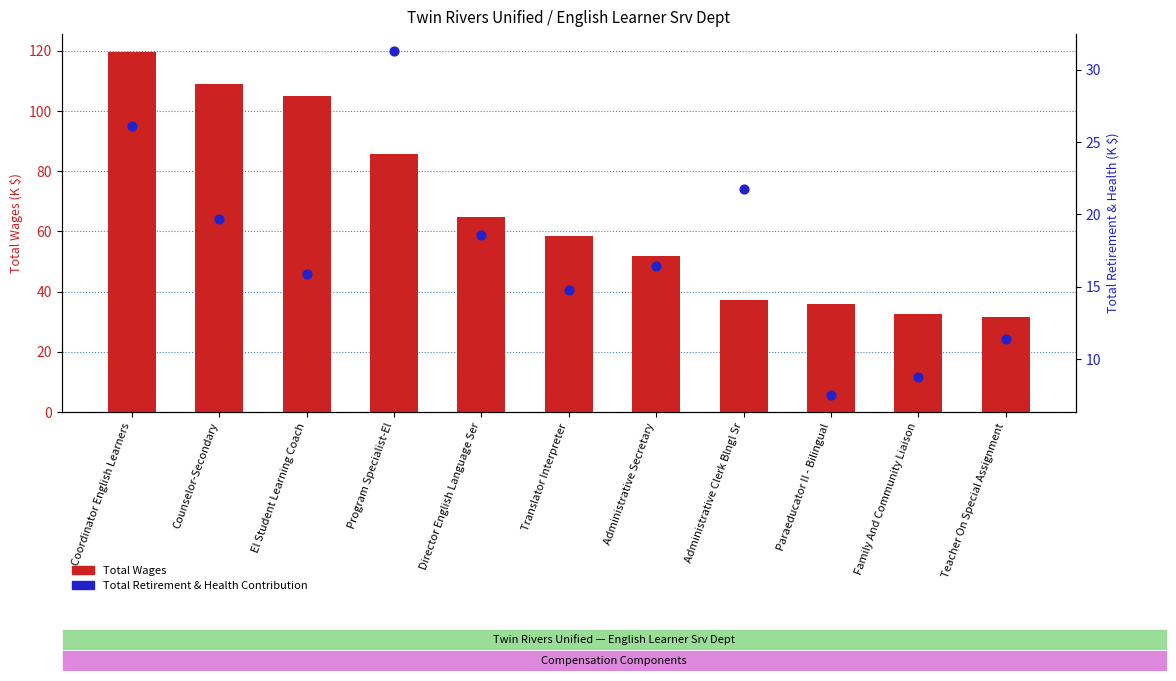

Which series contains the lowest Y value?

Total Retirement & Health (K)